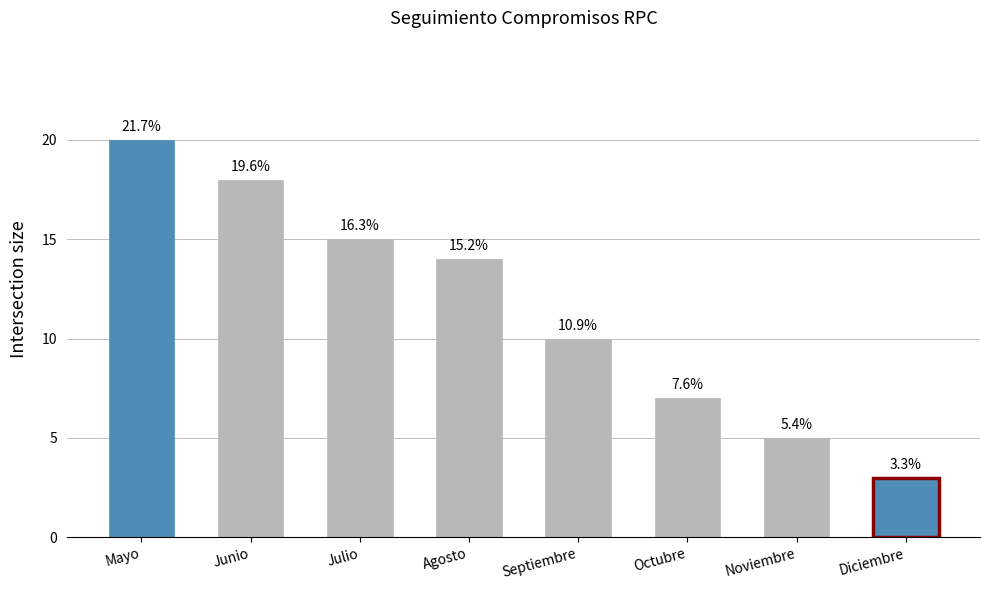

How many bars are there in total?

8